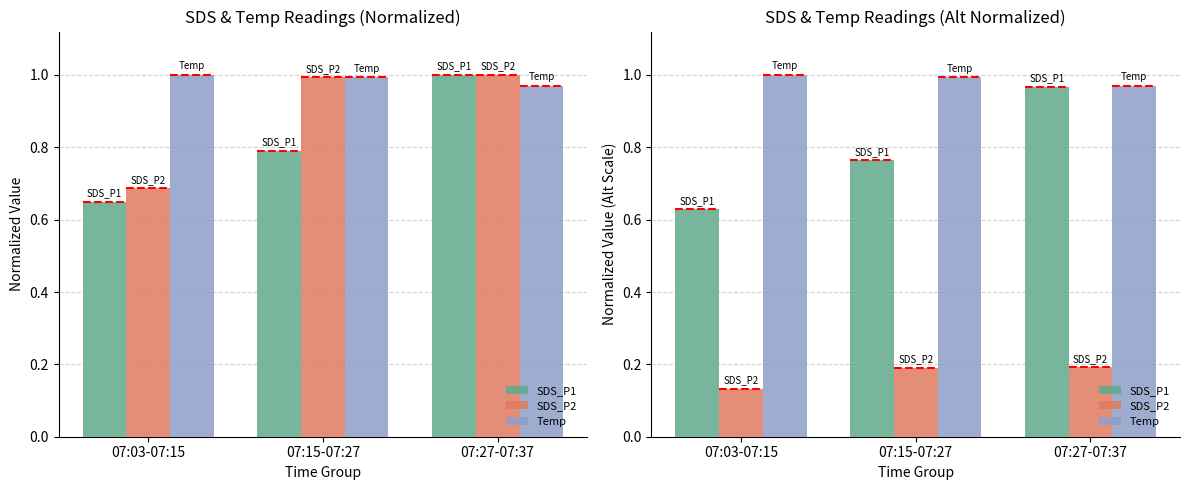

What is the difference between the highest and lowest values at 07:03-07:15?

0.9